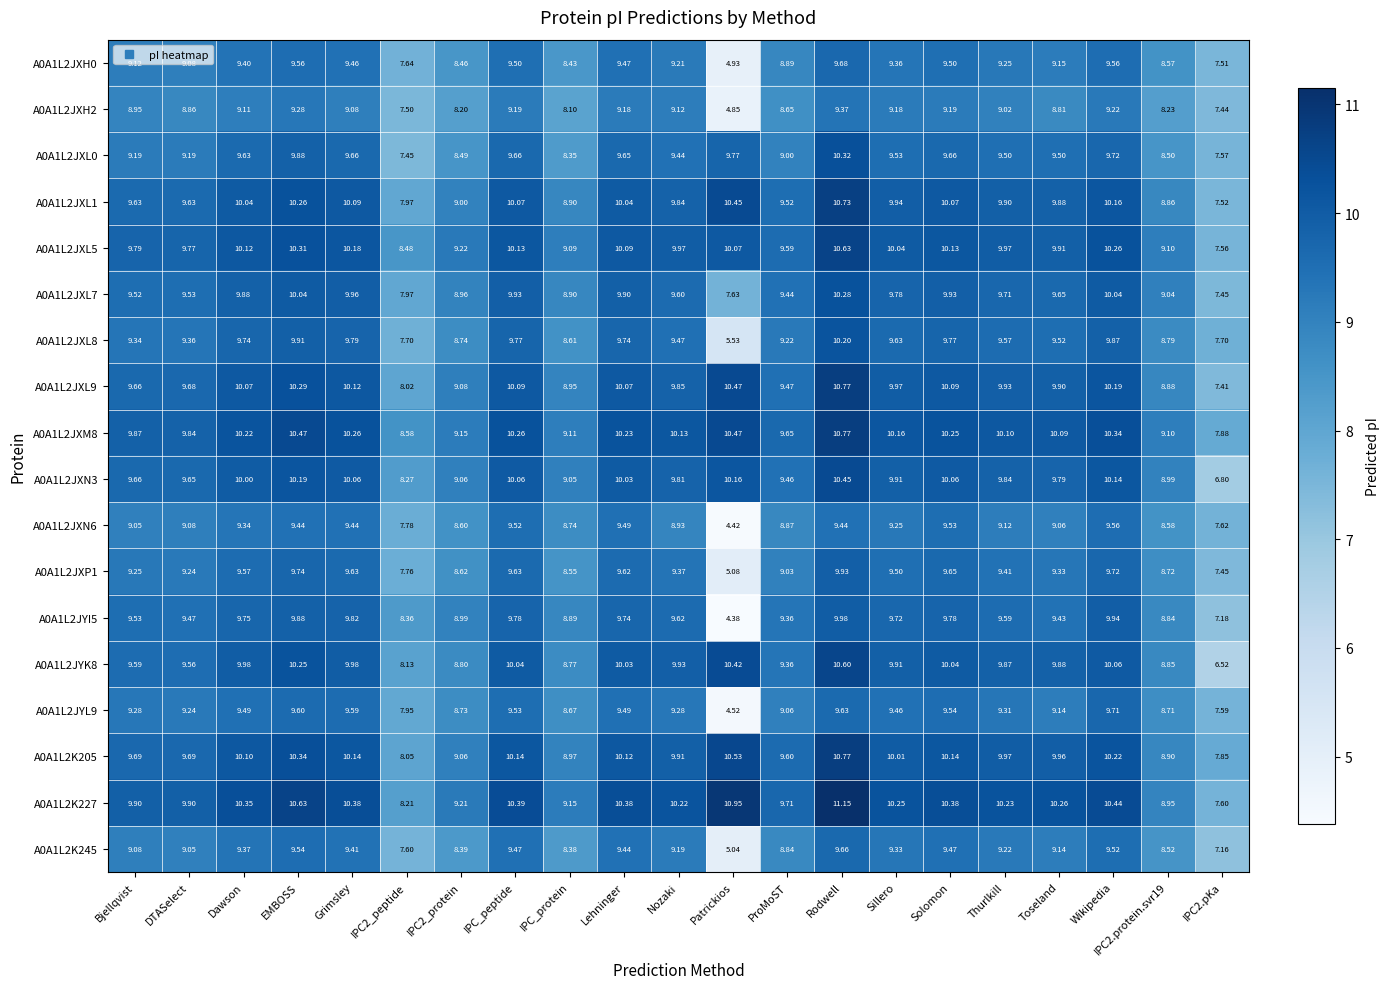

At which label does A0A1L2JXN6 first exceed 9?

Bjellqvist